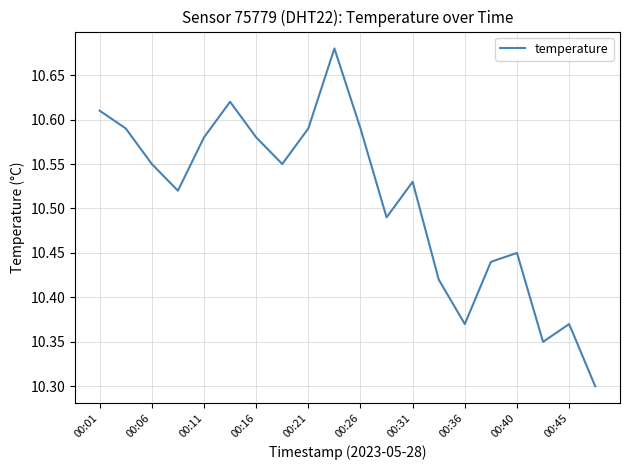

What is the difference between the maximum and minimum values?

0.4